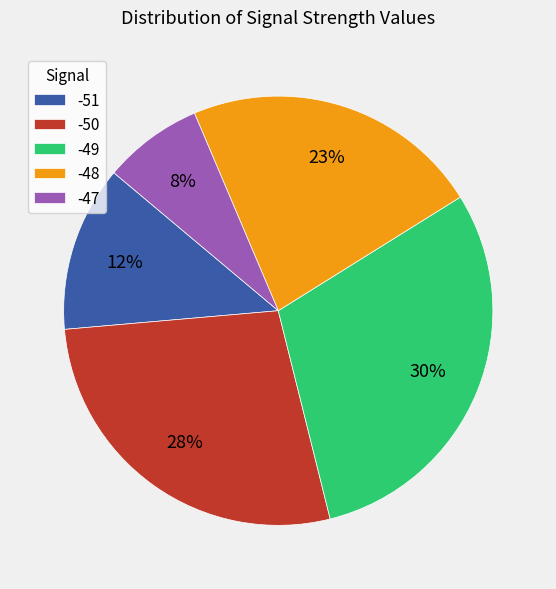

The -47 slice represents 19% of the pie. True or false?

False